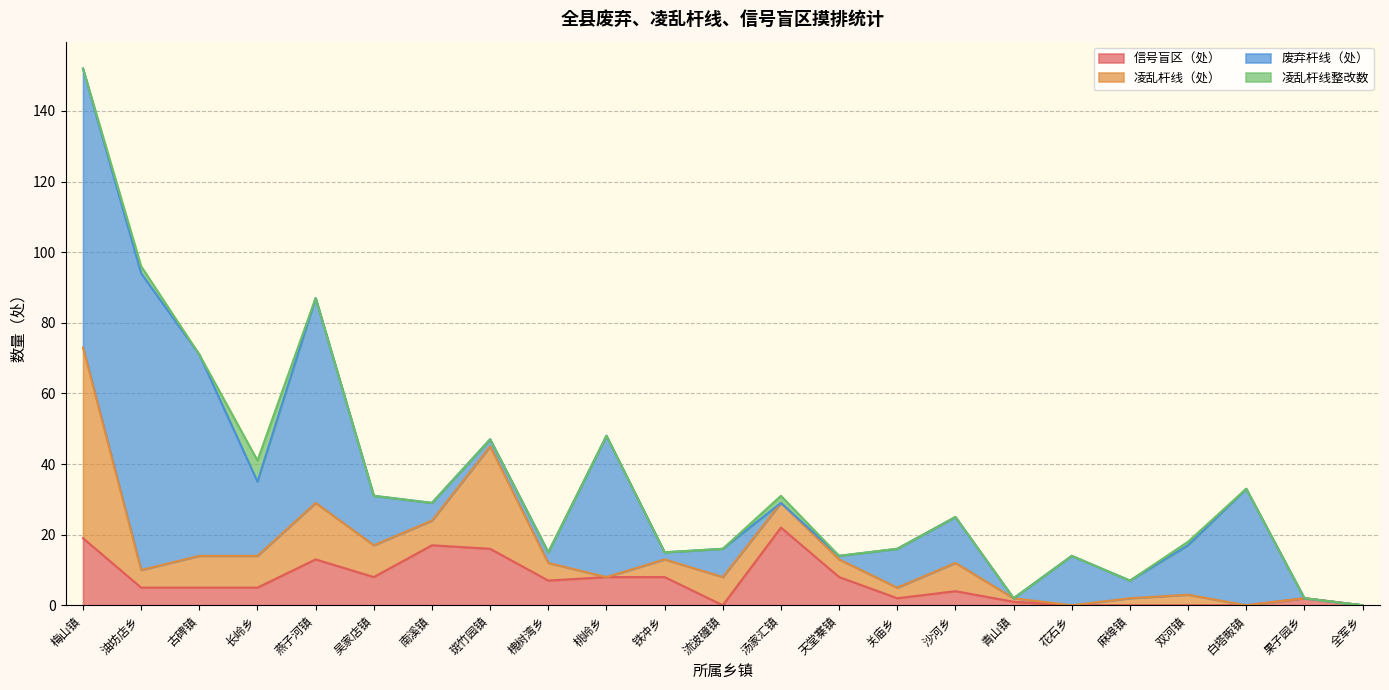

At which label does 凌乱杆线整改数 reach its minimum?

梅山镇